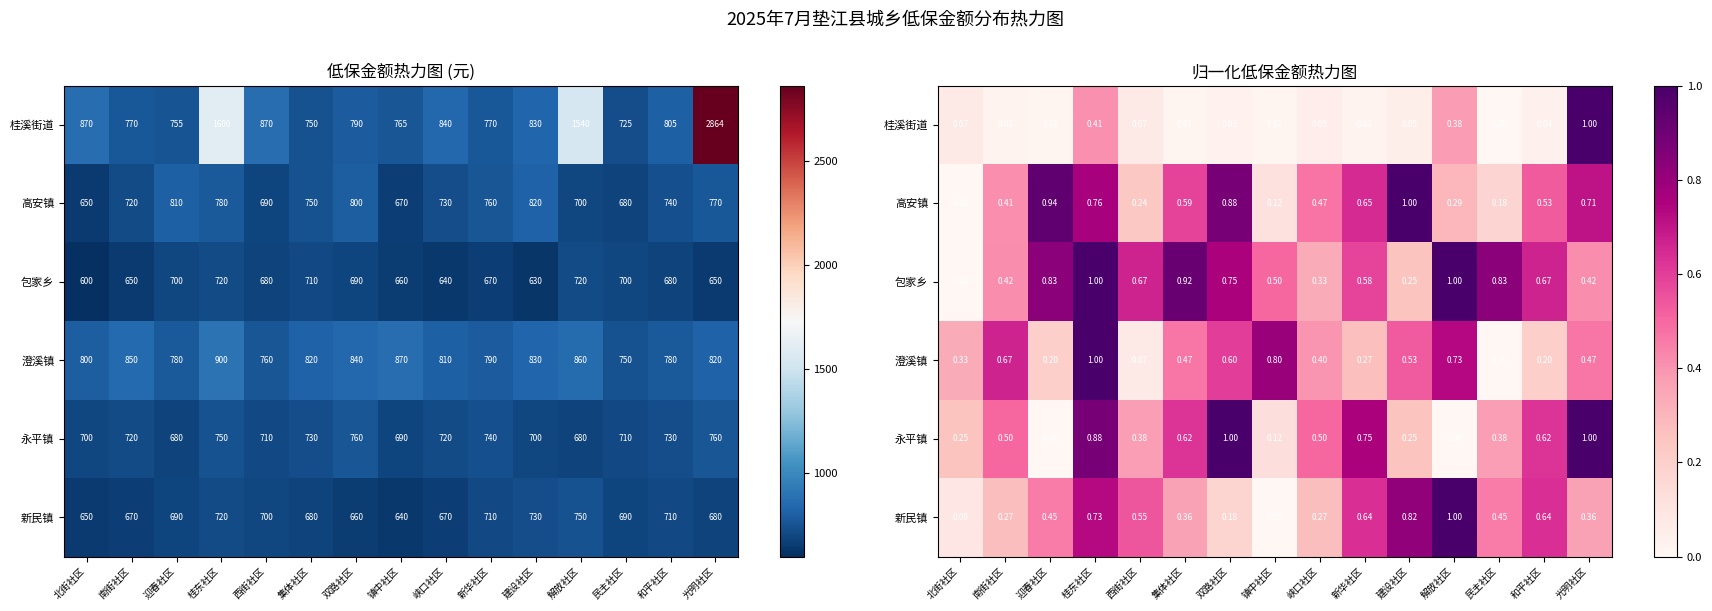

Count the number of data series in this chart.

6